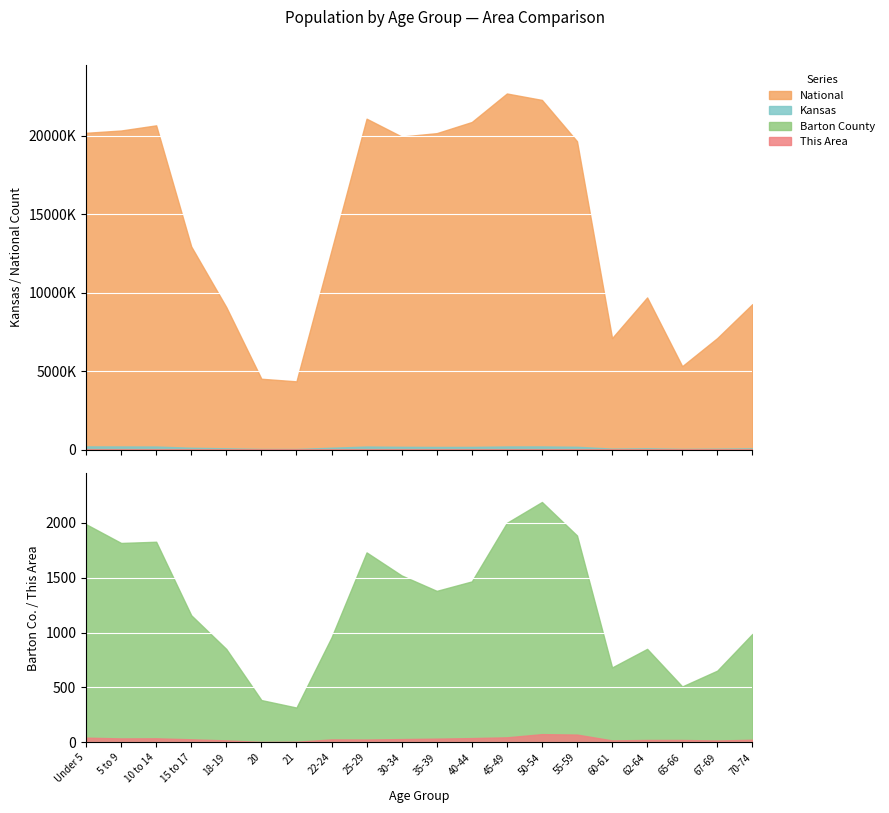

Reading left to right, what are all the values shown in this chart?

This Area: 43	36	37	28	18	4	6	27	26	30	34	39	46	75	71	18	22	22	17	24
Barton County: 1986	1815	1826	1157	850	385	317	956	1729	1519	1379	1465	1998	2188	1883	682	851	509	653	987
Kansas: 205492	202447	198884	120116	83705	42758	40931	120765	197783	179937	172388	174285	201830	204434	182512	63661	85074	46574	61181	82634
National: 20201362	20348657	20677194	12954254	9086089	4519129	4354294	12712576	21101849	19962099	20179642	20890964	22708591	22298125	19664805	7113727	9704197	5319902	7115361	9278166